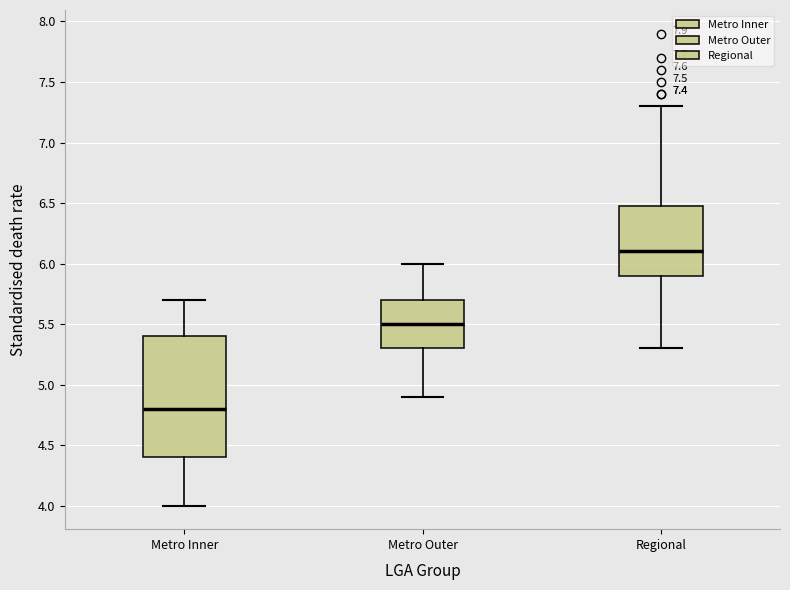

Which box is the tallest, from its lower edge to its upper edge?

Metro Inner